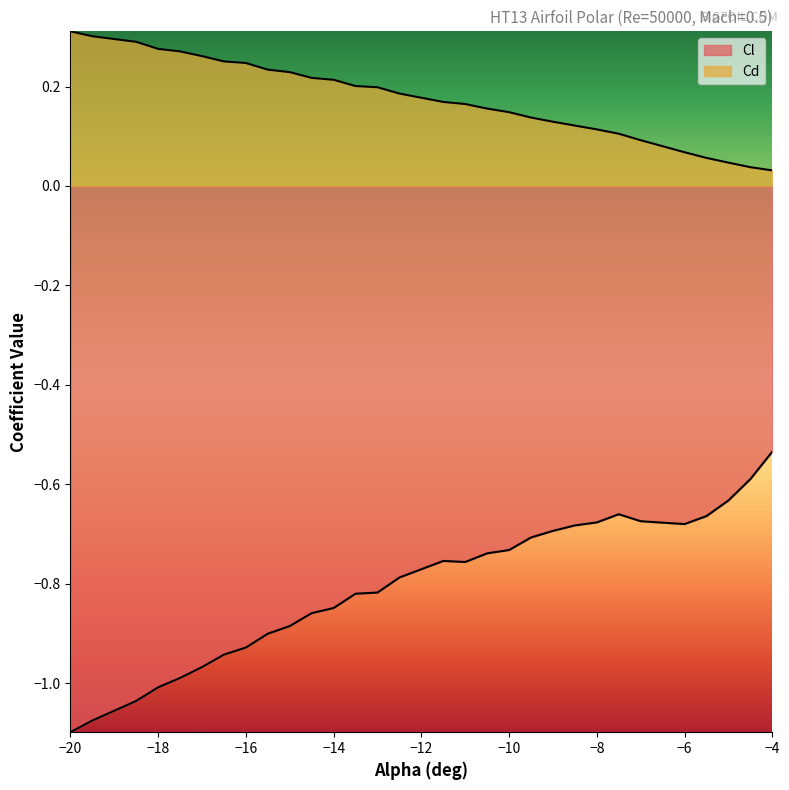

Rank the series by their maximum value, from lowest to highest.

Cl, Cd